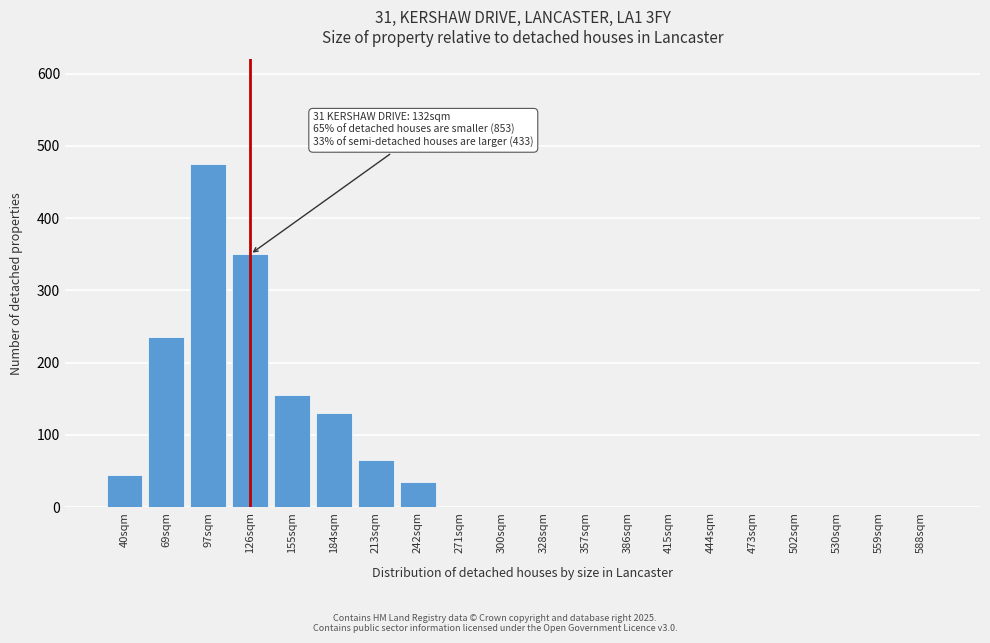

Reading right to left, list all the values displayed in this chart.

588sqm=0	559sqm=0	530sqm=0	502sqm=0	473sqm=0	444sqm=0	415sqm=0	386sqm=0	357sqm=0	328sqm=0	300sqm=0	271sqm=0	242sqm=35	213sqm=65	184sqm=130	155sqm=155	126sqm=350	97sqm=475	69sqm=235	40sqm=45